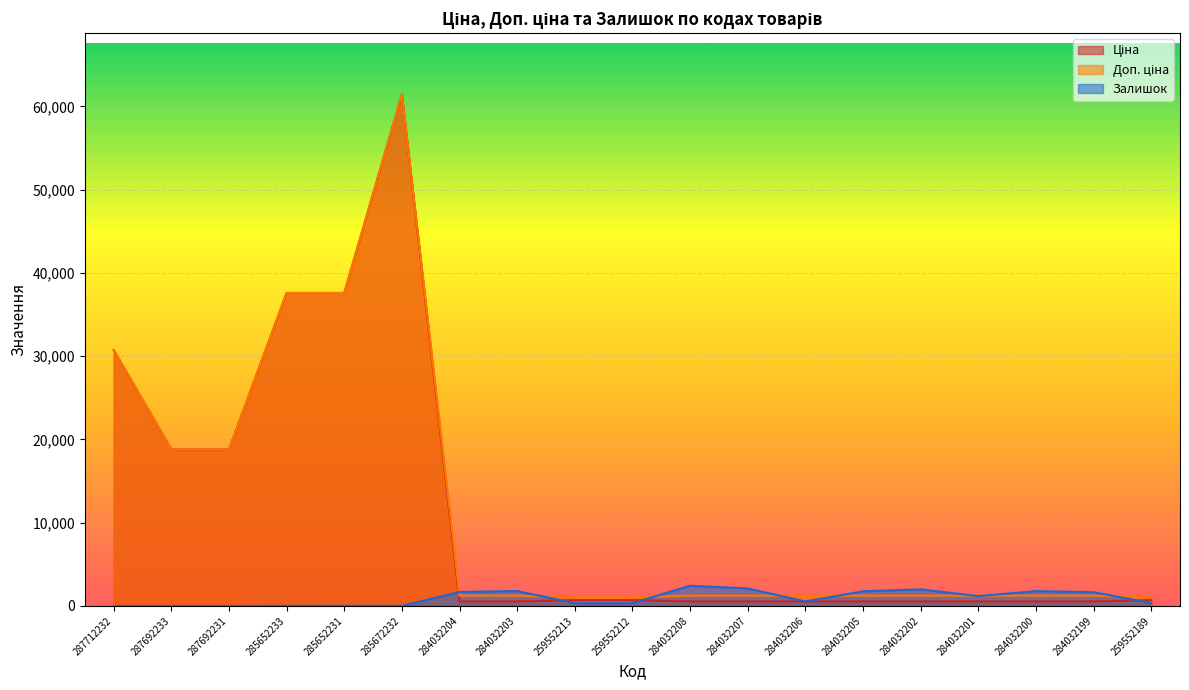

What is the difference between the second highest and minimum values in the Залишок series?

2096.0